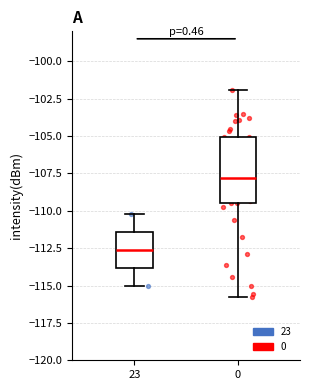

Which box's median line is the lowest?

23